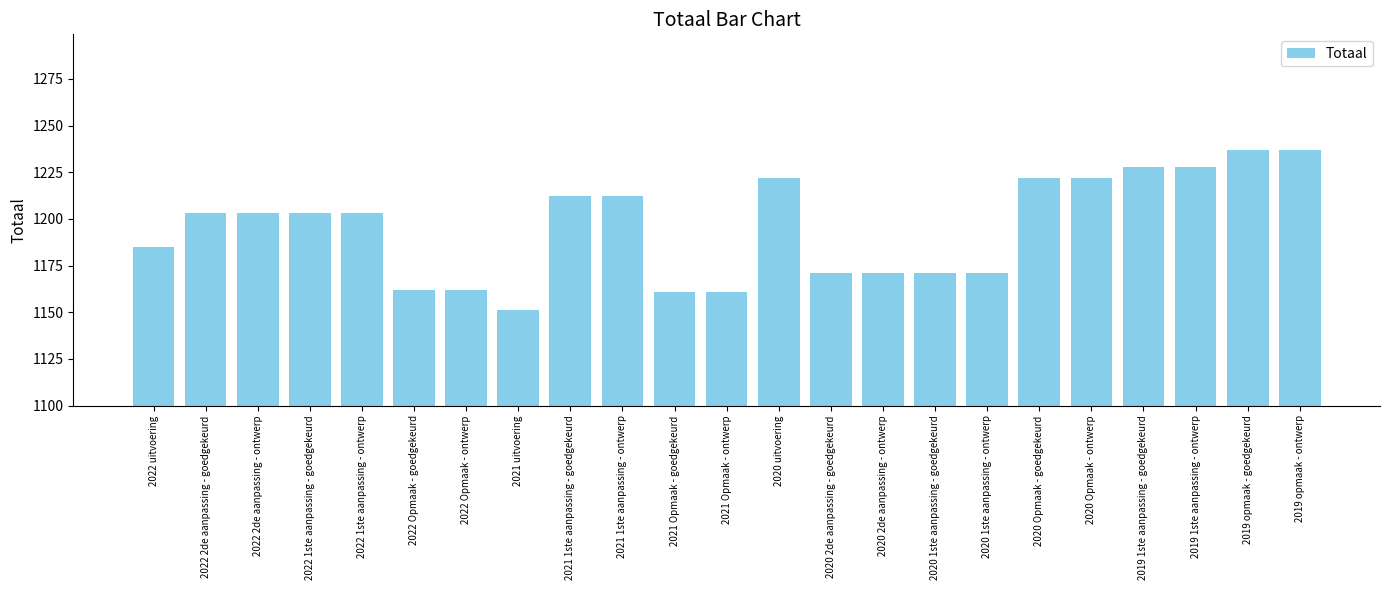

What is the approximate value at 2021 Opmaak - goedgekeurd, to the nearest 5?

1160